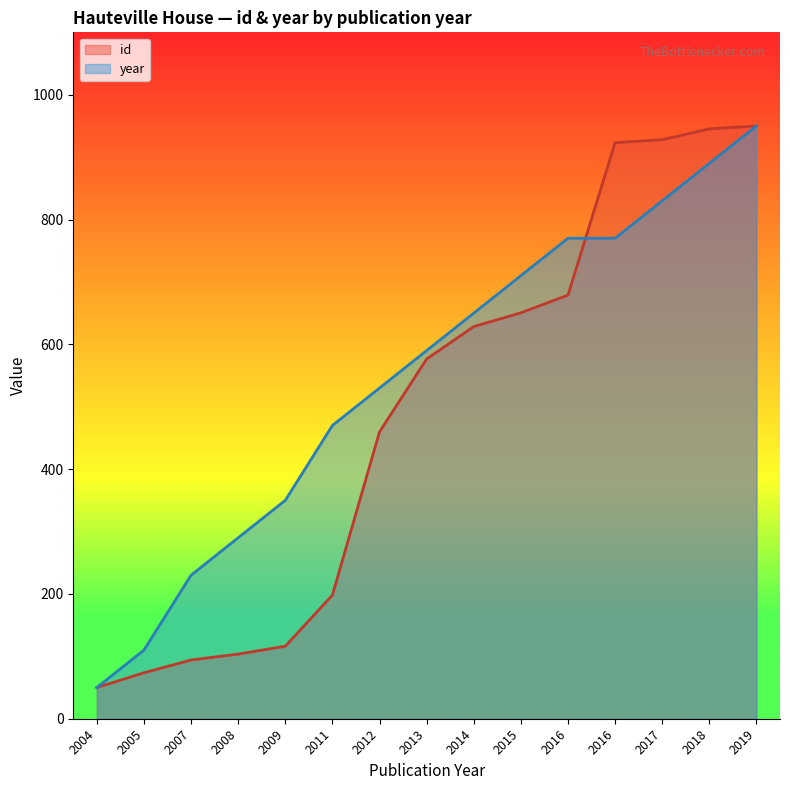

What is the smallest value displayed?

50.0